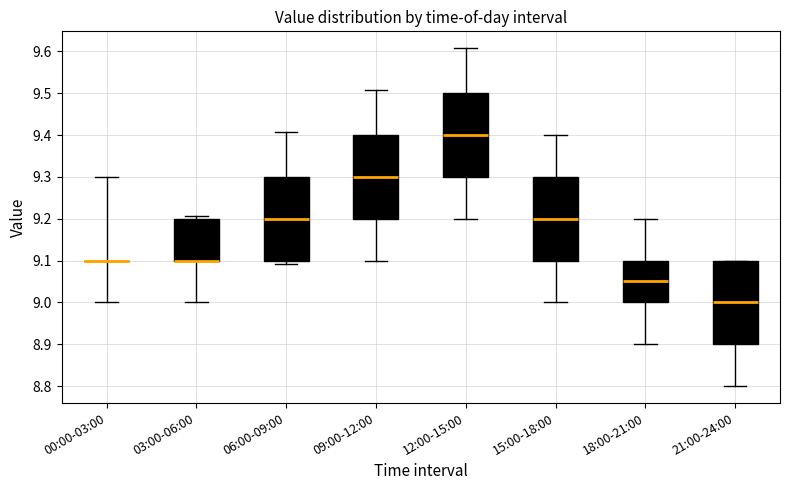

Reading left to right, read every box against the y-axis: the position of its median line, the range the box covers, and the ends of its whiskers. The values are not printed on the chart, so give them approximately, as read against the axis.

00:00-03:00: box collapsed to a line at 9.10, whiskers 9.00 to 9.30
03:00-06:00: median 9.10 (drawn on the box's lower edge), box 9.10 to 9.20, whiskers 9.00 to 9.21
06:00-09:00: median 9.20, box 9.10 to 9.30, whiskers 9.09 to 9.41
09:00-12:00: median 9.30, box 9.20 to 9.40, whiskers 9.10 to 9.51
12:00-15:00: median 9.40, box 9.30 to 9.50, whiskers 9.20 to 9.61
15:00-18:00: median 9.20, box 9.10 to 9.30, whiskers 9.00 to 9.40
18:00-21:00: median 9.05, box 9.00 to 9.10, whiskers 8.90 to 9.20
21:00-24:00: median 9.00, box 8.90 to 9.10, whiskers 8.80 to 9.10